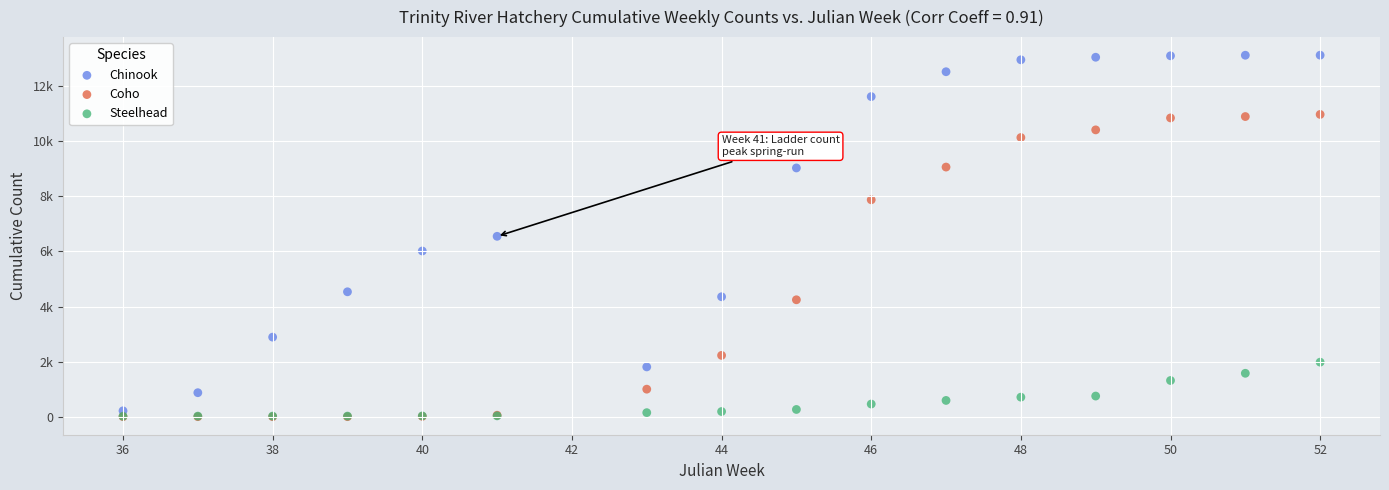

Which series contains the highest Y value?

Chinook